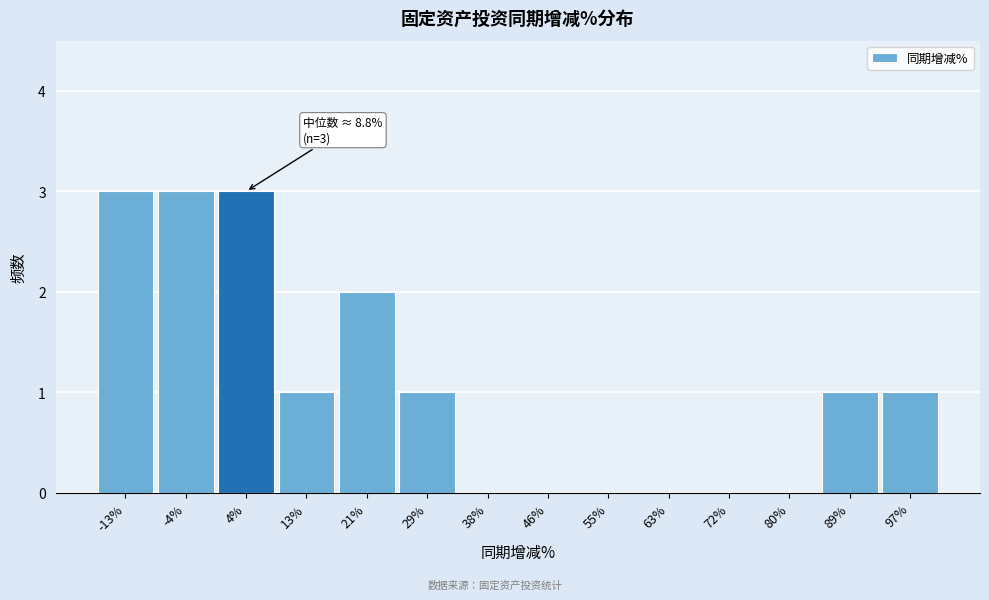

Reading left to right, extract all data points from this chart.

-13%=3	-4%=3	4%=3	13%=1	21%=2	29%=1	38%=0	46%=0	55%=0	63%=0	72%=0	80%=0	89%=1	97%=1